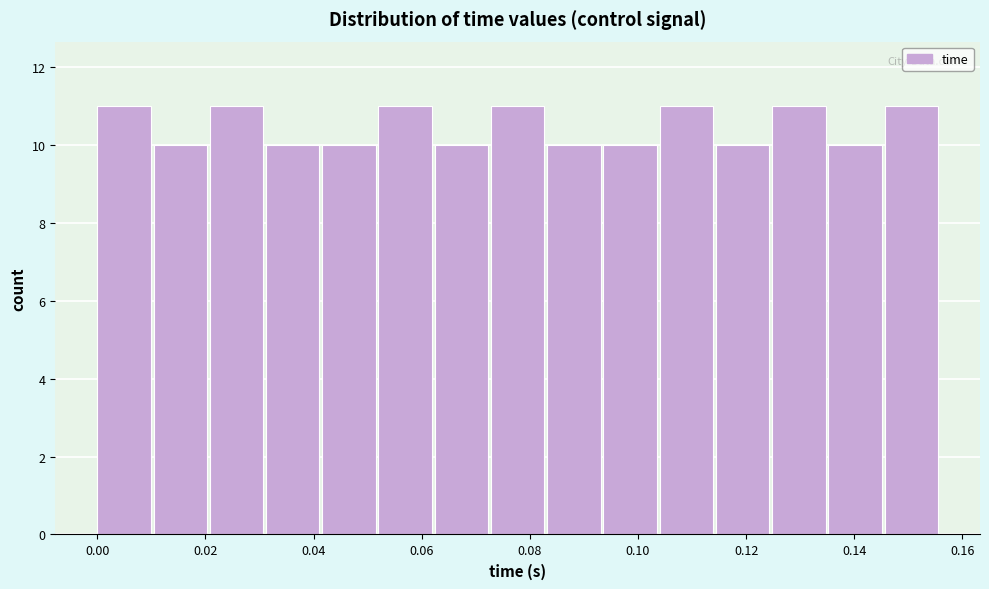

Reading left to right, transcribe this chart: for each bar, give the range it covers on the x-axis and its height. Neither the bar edges nor the heights are printed on the chart, so give them approximately, as read against the axes.

0.000 to 0.010: 11
0.010 to 0.020: 10
0.020 to 0.032: 11
0.032 to 0.042: 10
0.042 to 0.052: 10
0.052 to 0.062: 11
0.062 to 0.072: 10
0.072 to 0.084: 11
0.084 to 0.094: 10
0.094 to 0.104: 10
0.104 to 0.114: 11
0.114 to 0.124: 10
0.124 to 0.136: 11
0.136 to 0.146: 10
0.146 to 0.156: 11